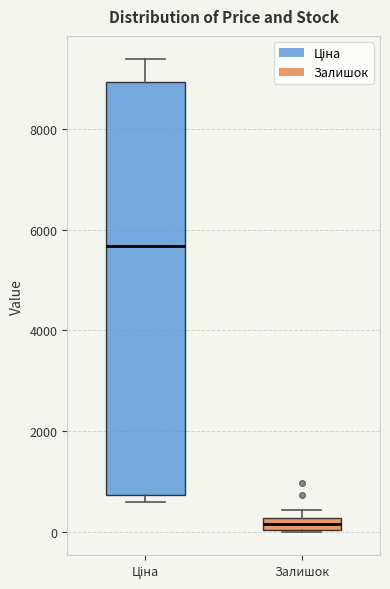

Which box has the lowest median line?

Залишок